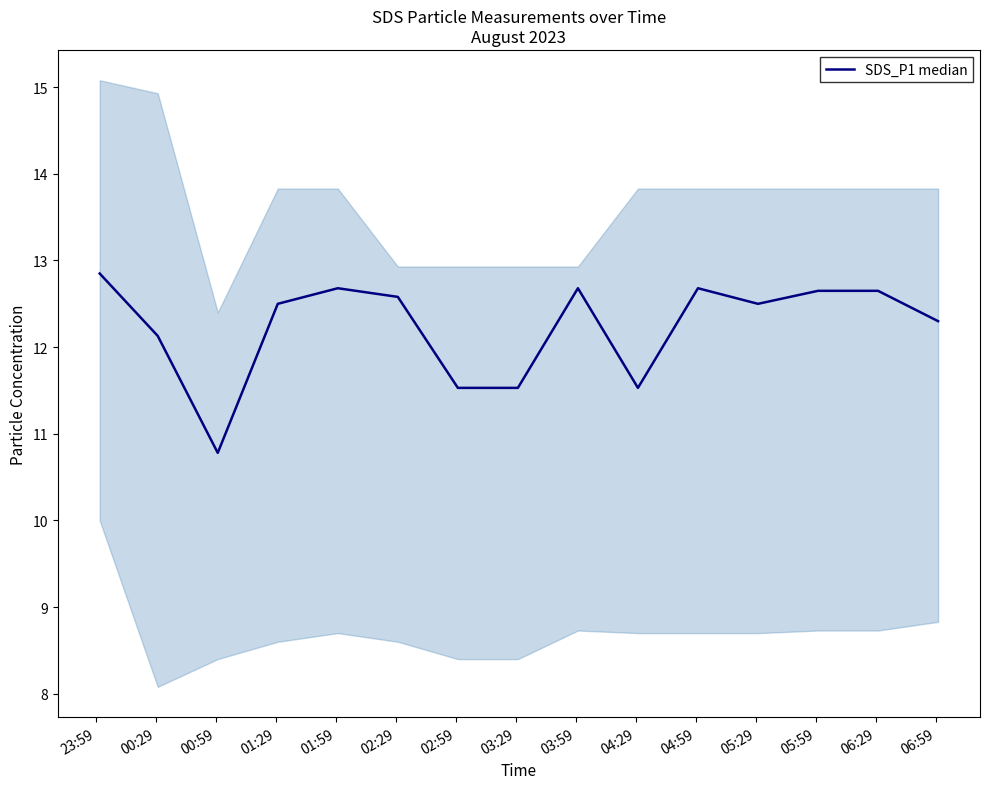

How many categories are shown in the chart?

15